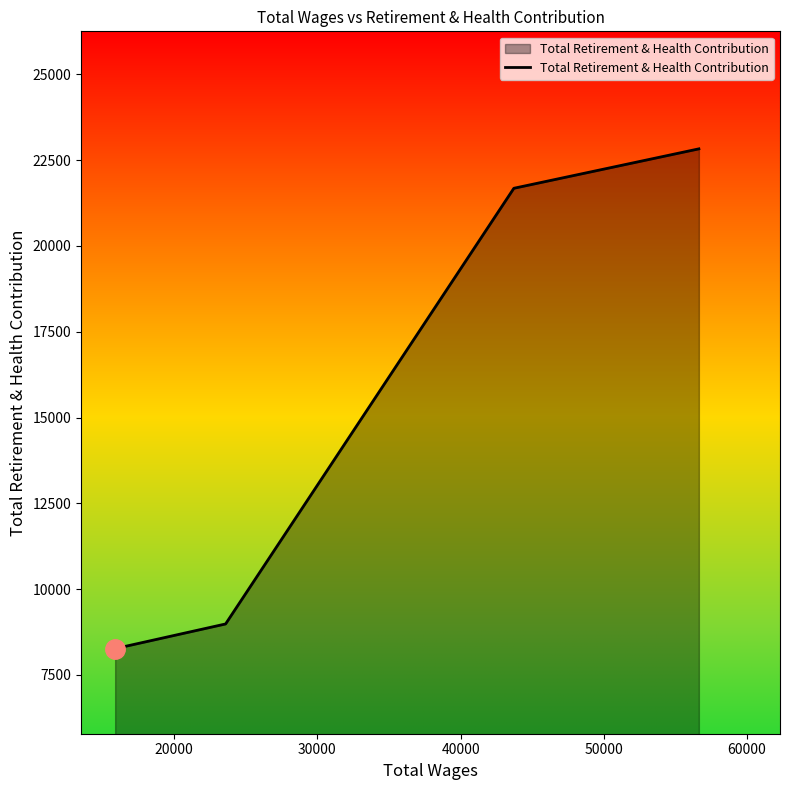

True or false: the data has more than 2 interior local peaks.

False